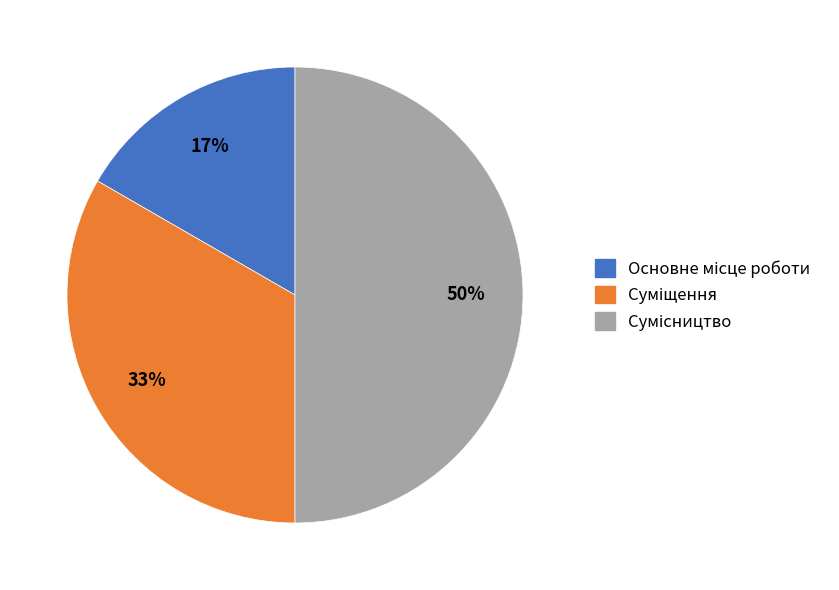

To the nearest percent, what is the difference between the largest and smallest slice percentages?

33%